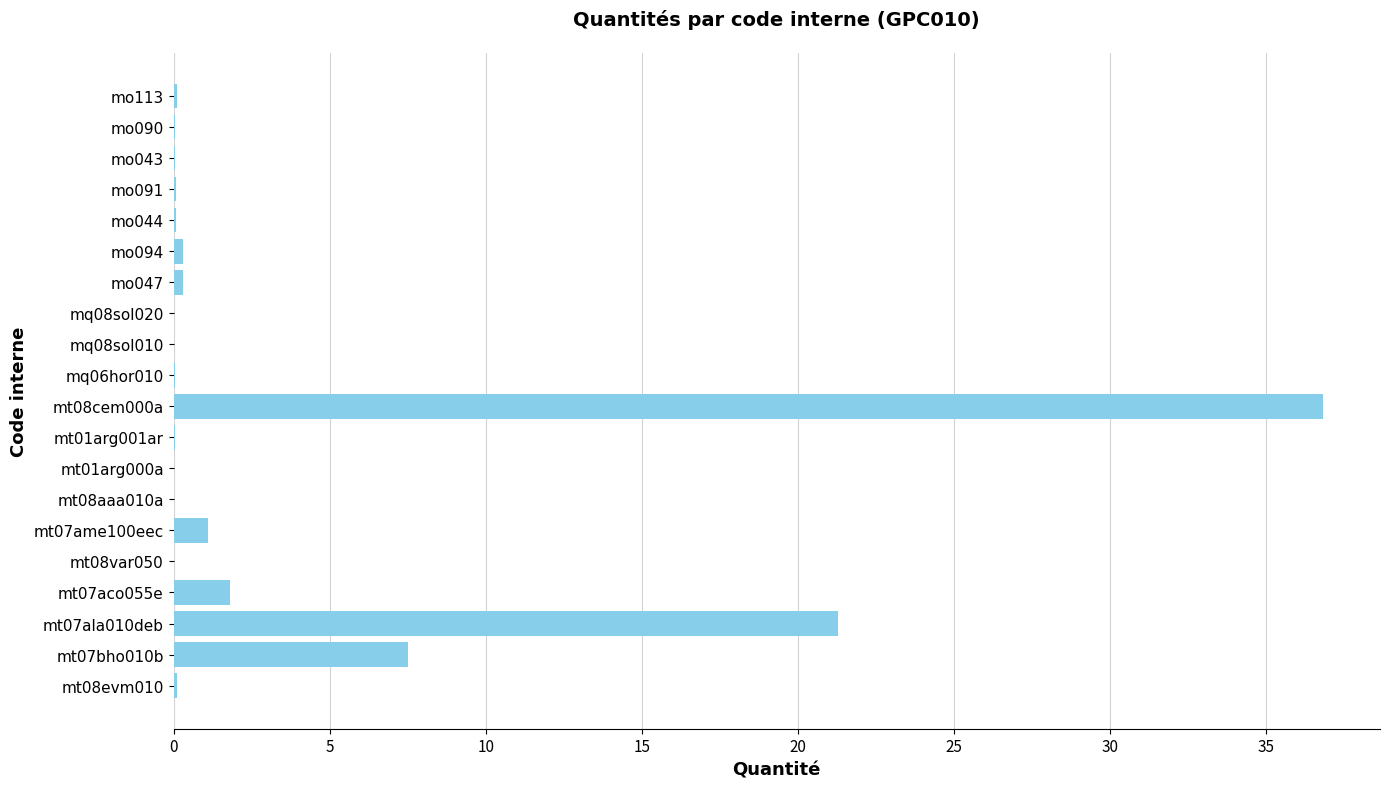

Where is the data nearest to the value 18?

mt07ala010deb